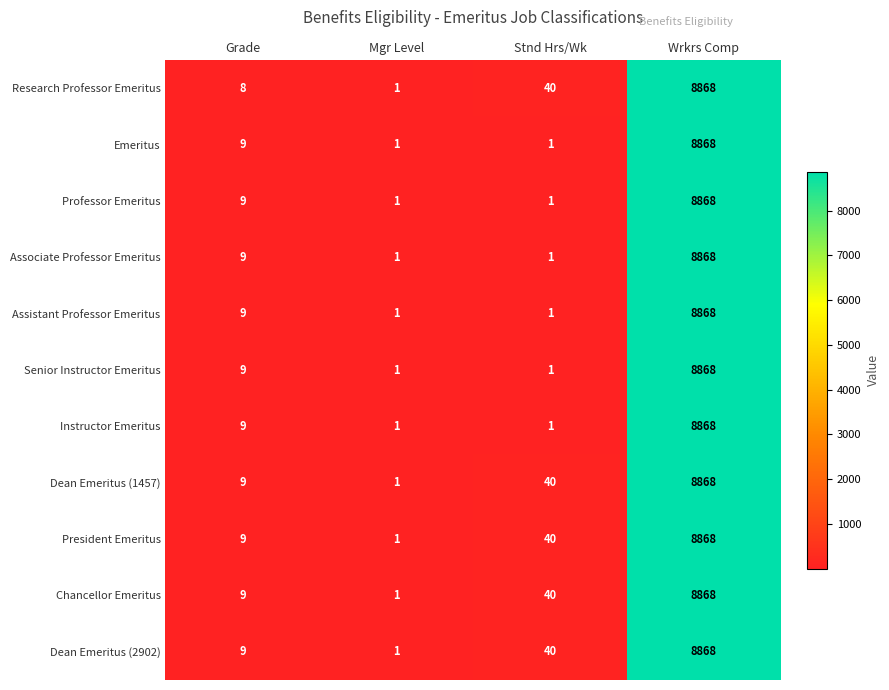

What is the highest value of the Research Professor Emeritus series?

8868